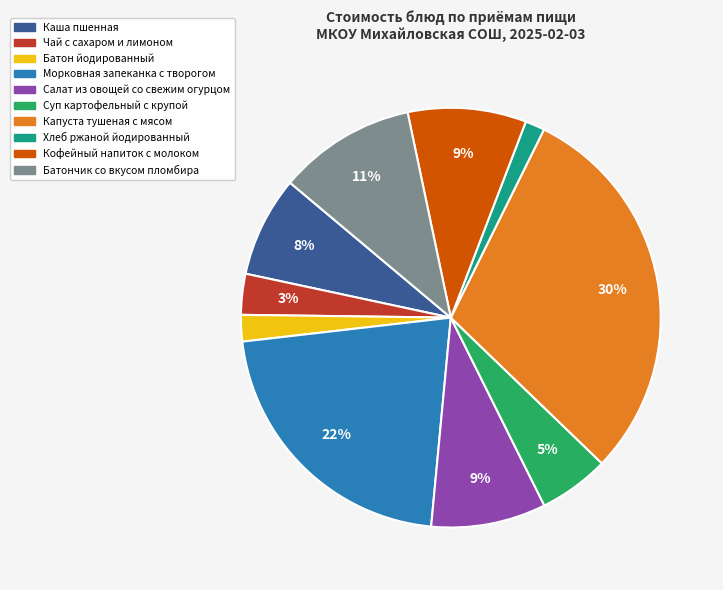

Is it true that Батончик со вкусом пломбира is 1% of the pie?

False